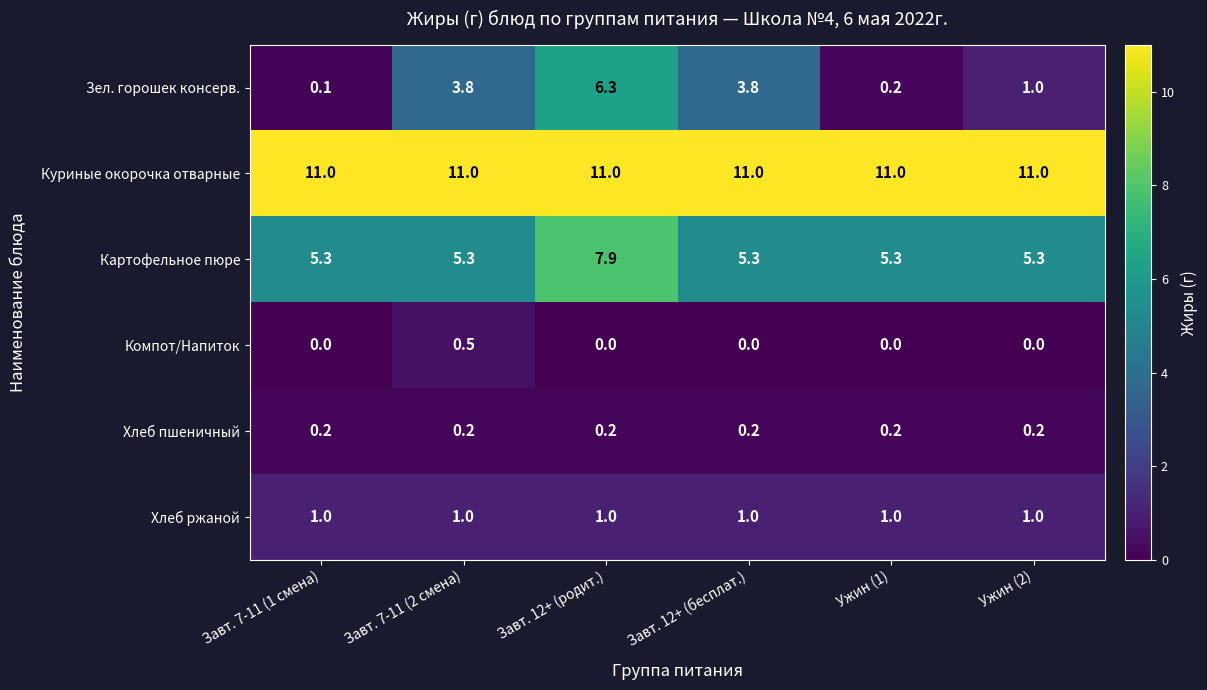

The value of Хлеб ржаной at Ужин (2) is 1.0. True or false?

True